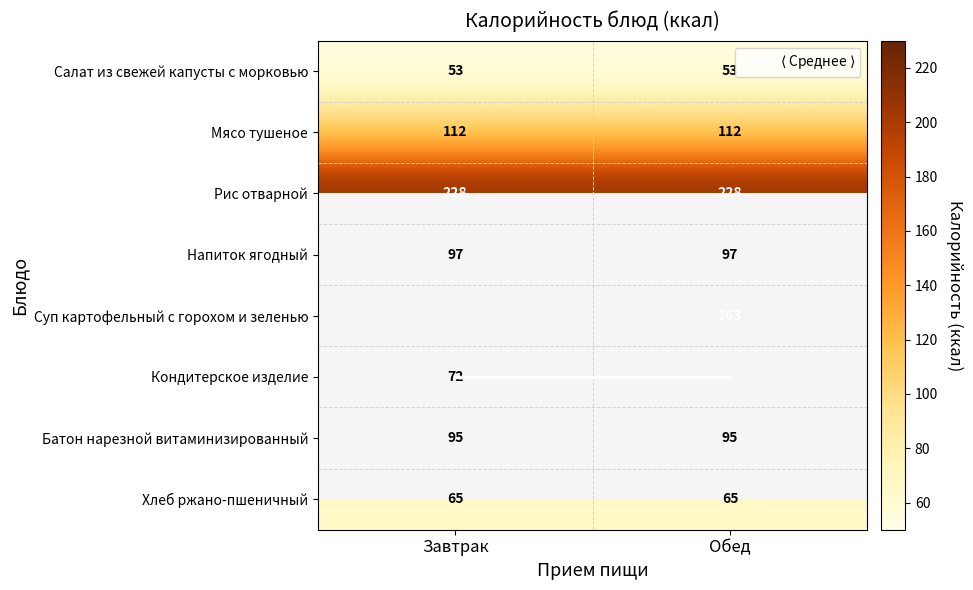

What is the smallest value displayed?

5.0